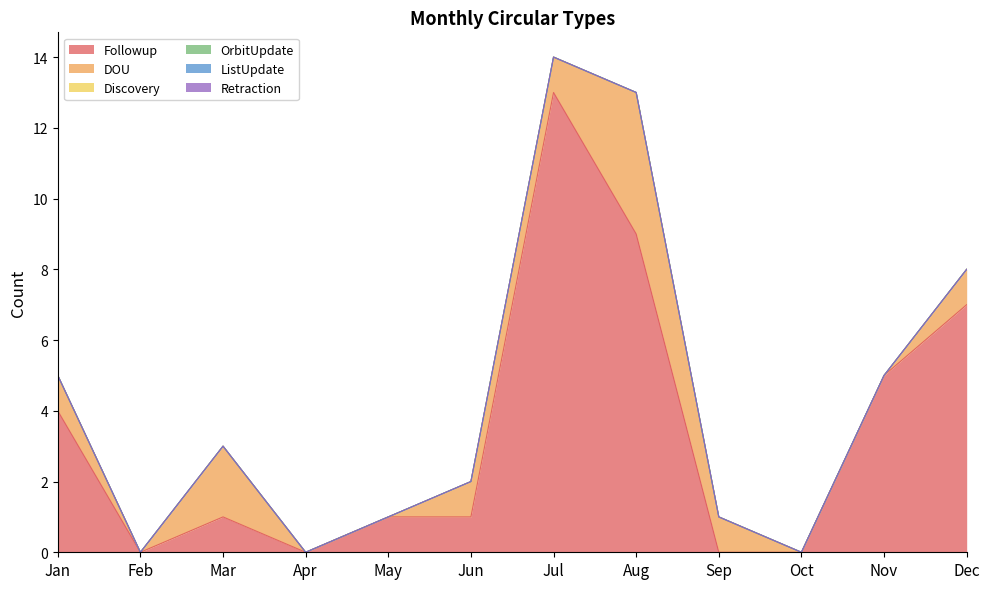

Which has a higher value, Aug or Oct?

Aug